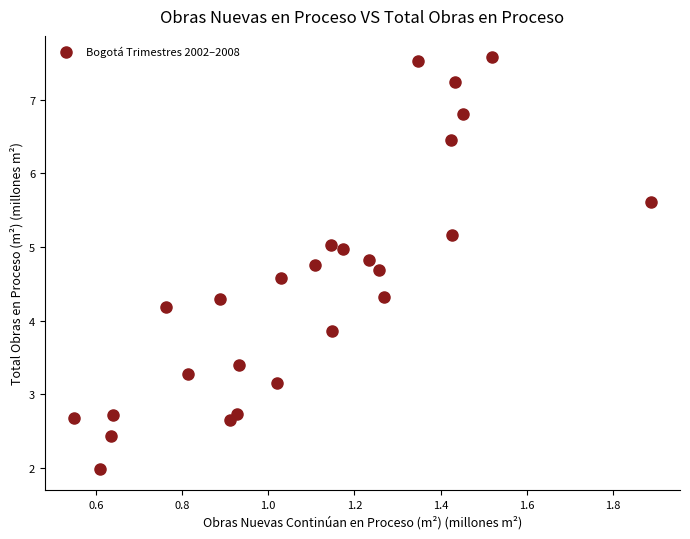

What is the range of Y values (max minus min)?

5.6